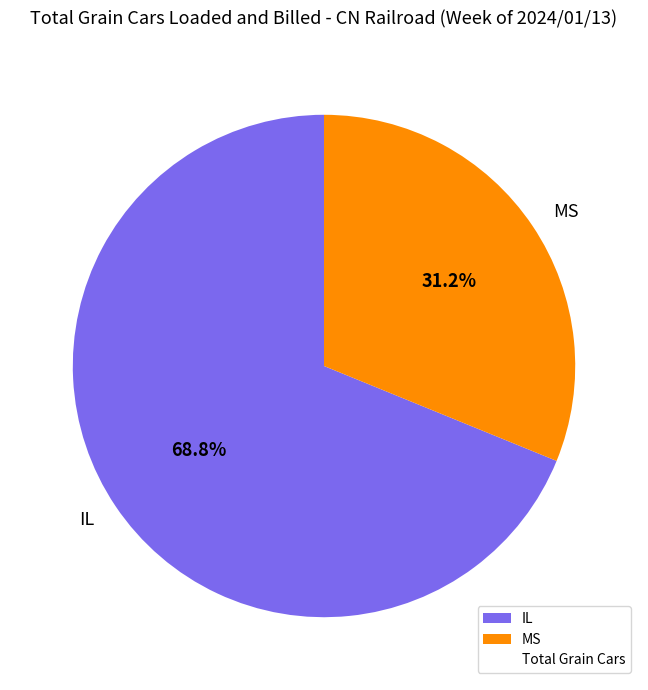

To the nearest percent, what percentage of the pie is MS?

31%